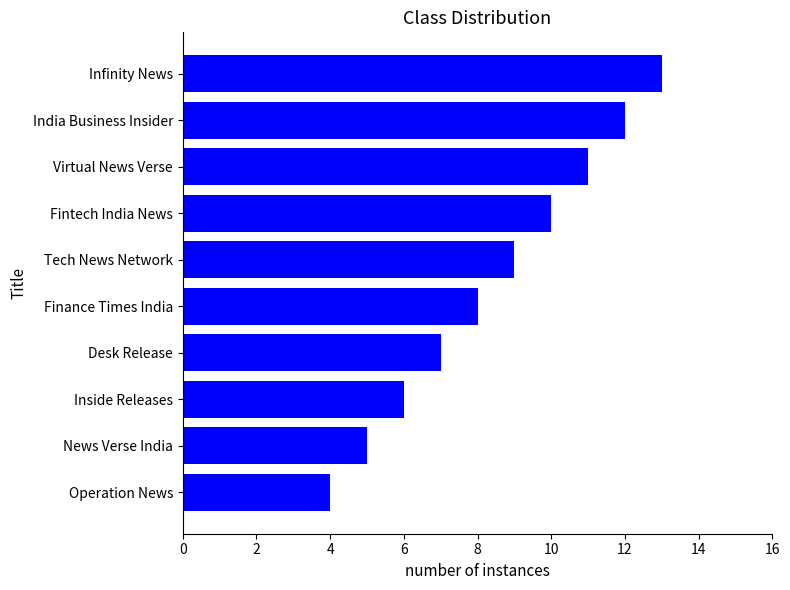

What is the sum of the values at Finance Times India and Fintech India News?

18